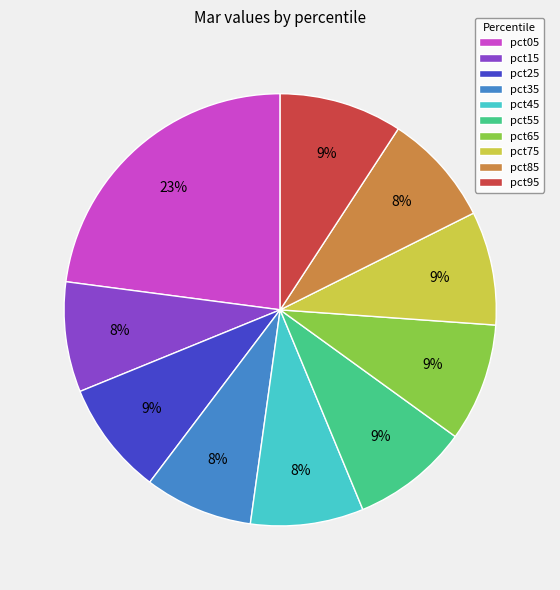

Is the sum of pct35 and pct15 greater than half?

No